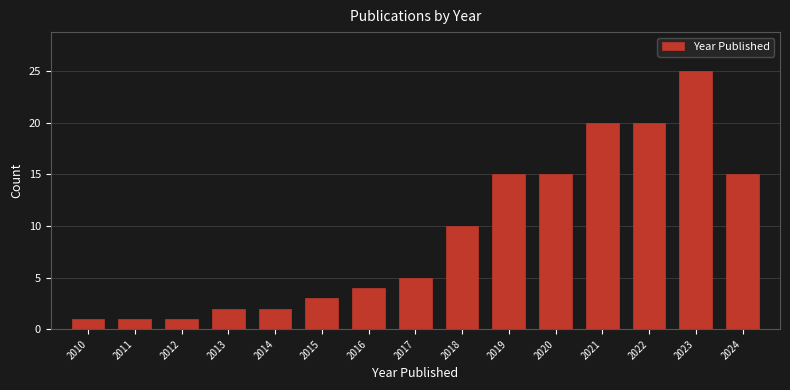

Reading left to right, list all the values displayed in this chart.

2010=1	2011=1	2012=1	2013=2	2014=2	2015=3	2016=4	2017=5	2018=10	2019=15	2020=15	2021=20	2022=20	2023=25	2024=15